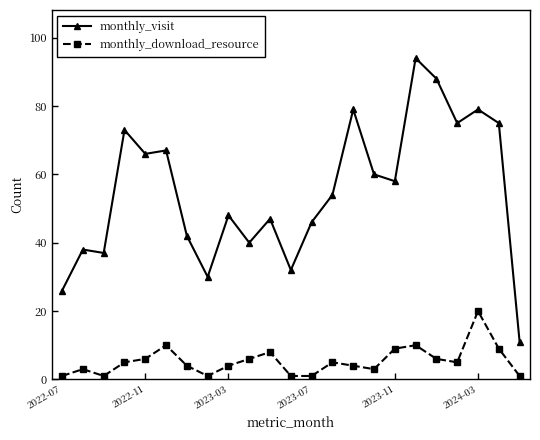

How many distinct data groups are displayed?

2